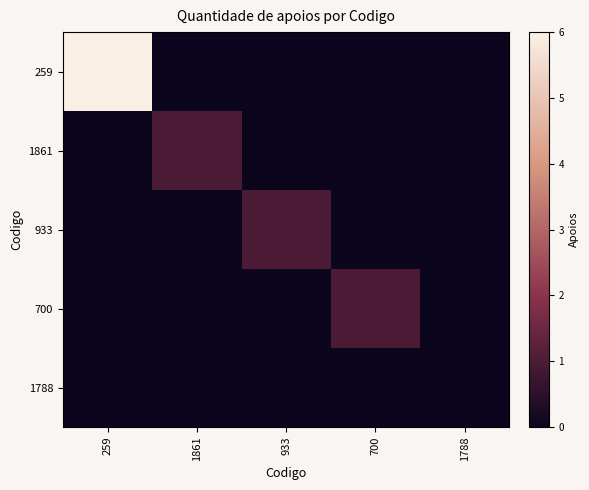

Which series has the largest total across all categories?

259